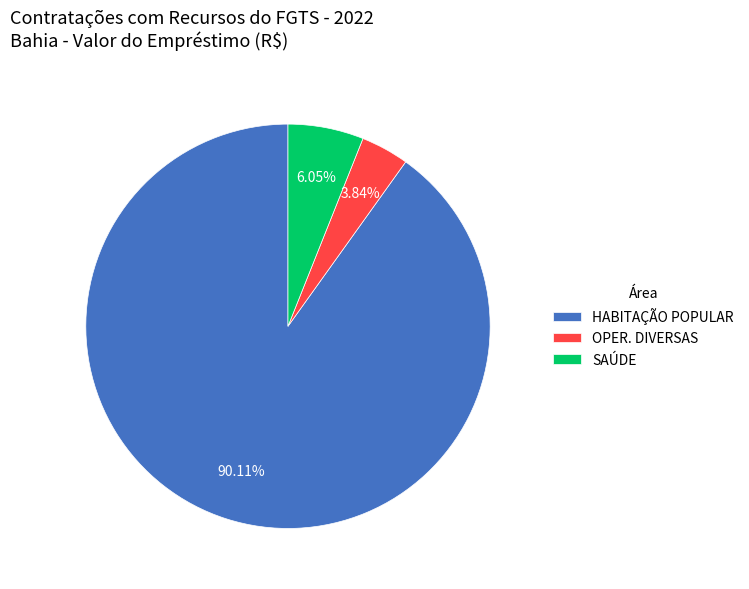

What percentage is NOT represented by OPER. DIVERSAS?

96.2%